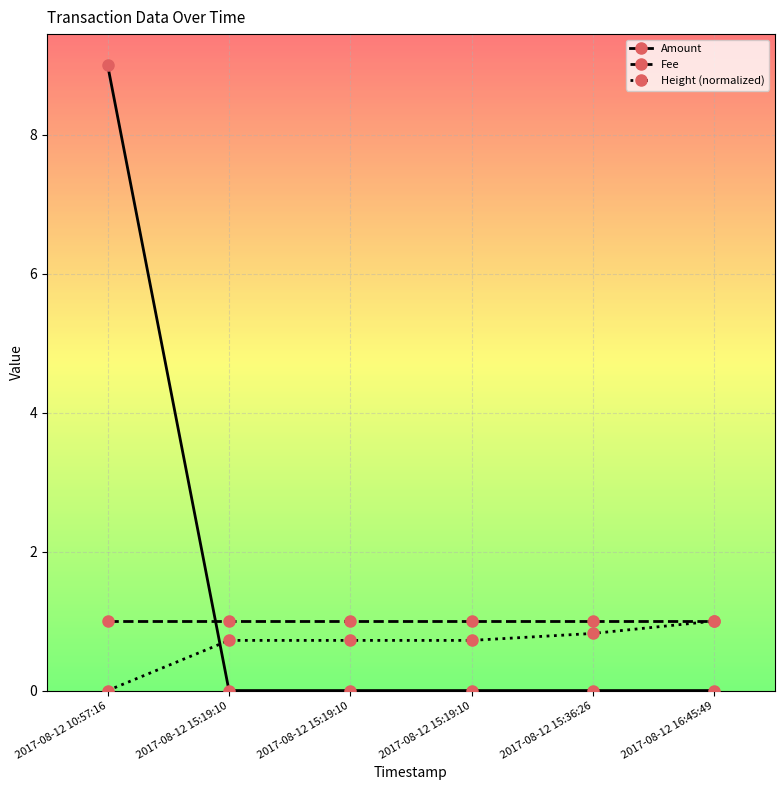

Rank the series by their maximum value, from highest to lowest.

Amount, Fee, Height (normalized)